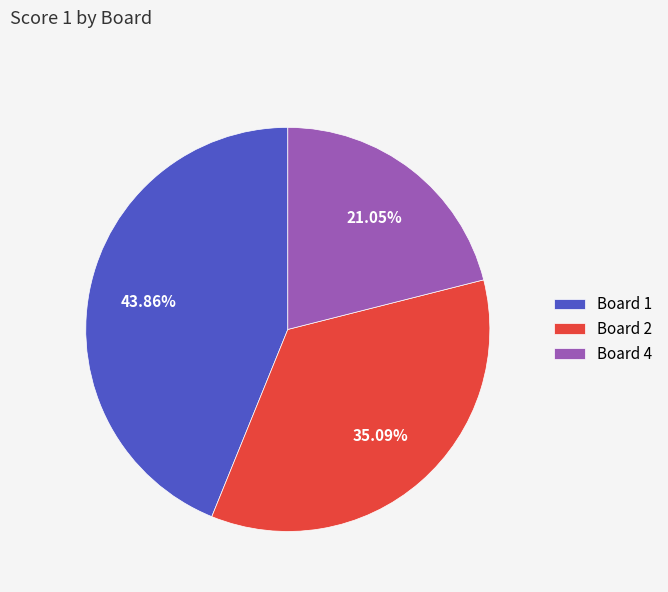

True or false: Board 1 accounts for 44% of the total.

True